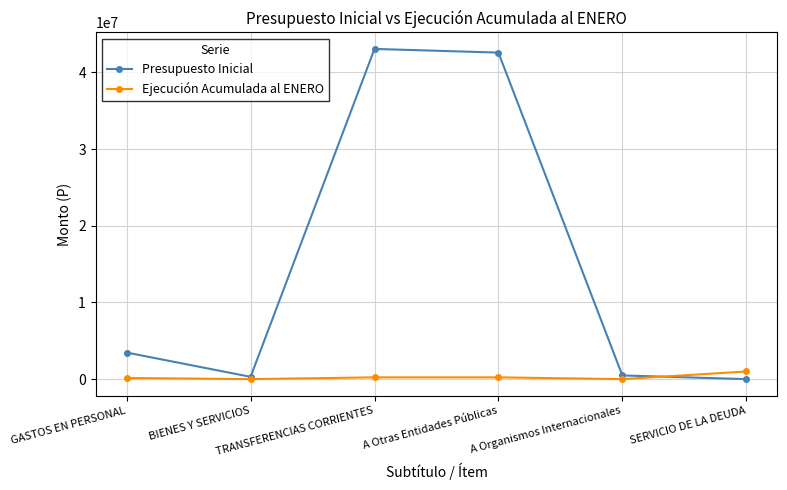

What is the difference between the maximum and second lowest values in the Ejecución Acumulada al ENERO series?

997039